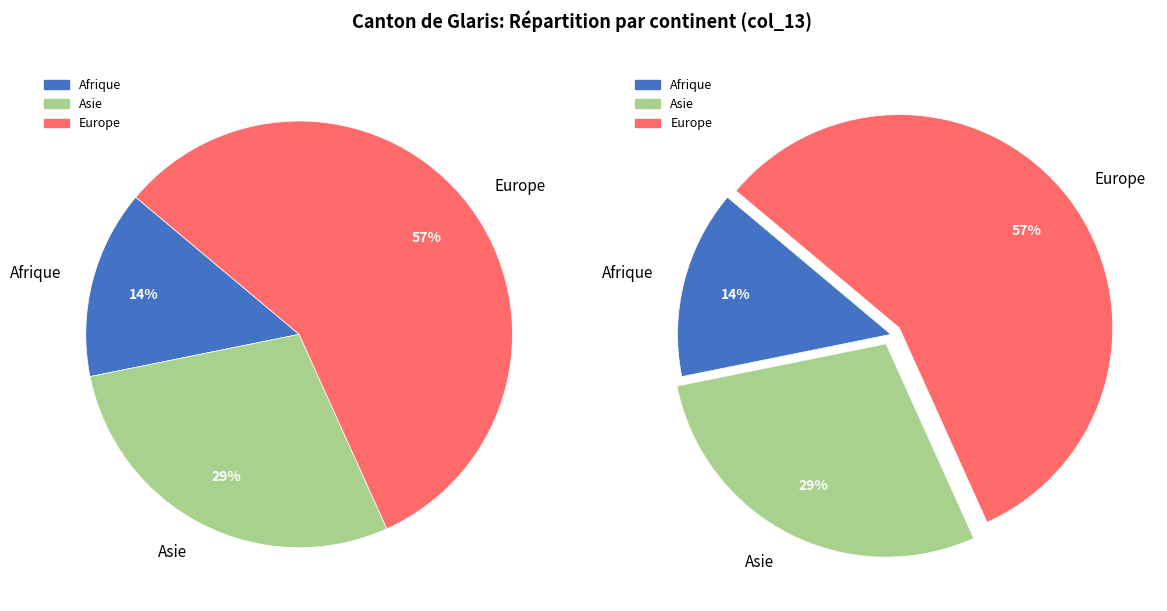

Which category has the smallest portion of the pie?

Afrique